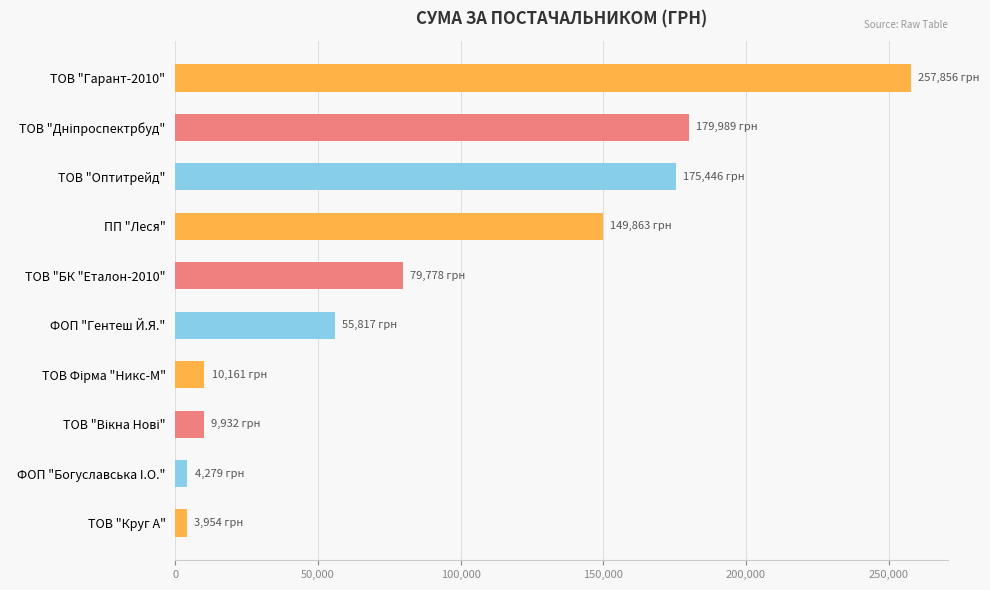

What is the label of the 5th bar from the top?

ТОВ "БК "Еталон-2010"